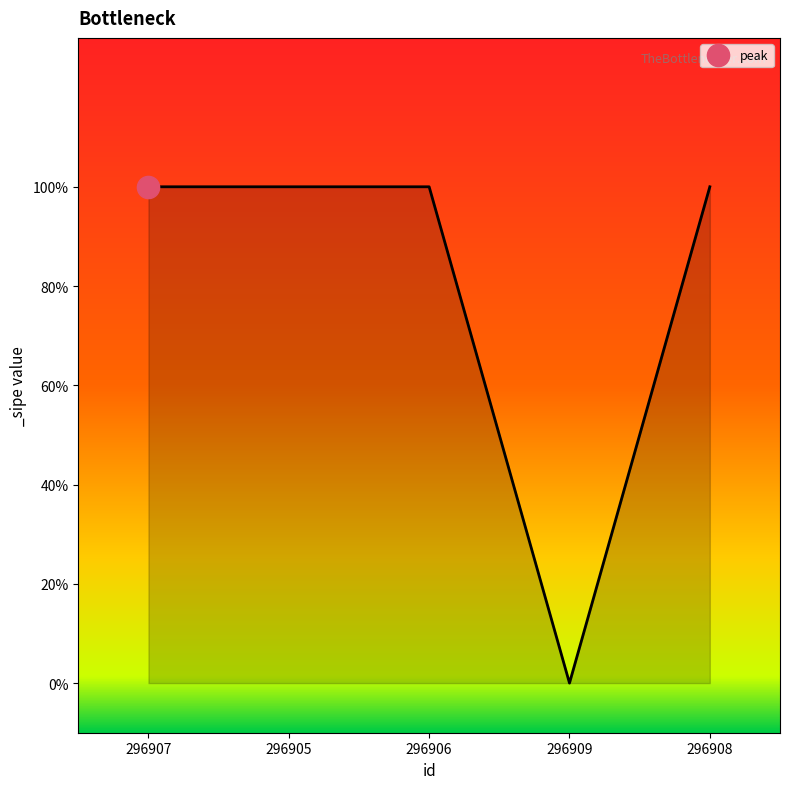

The value at 296906 is 1. True or false?

True